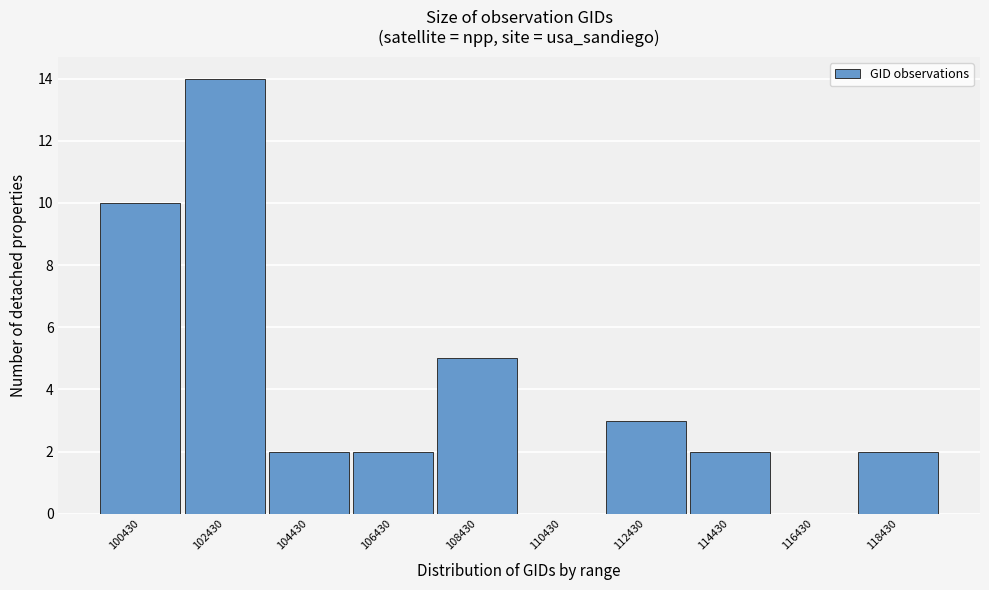

Reading right to left, list all the values displayed in this chart.

118430=2	116430=0	114430=2	112430=3	110430=0	108430=5	106430=2	104430=2	102430=14	100430=10